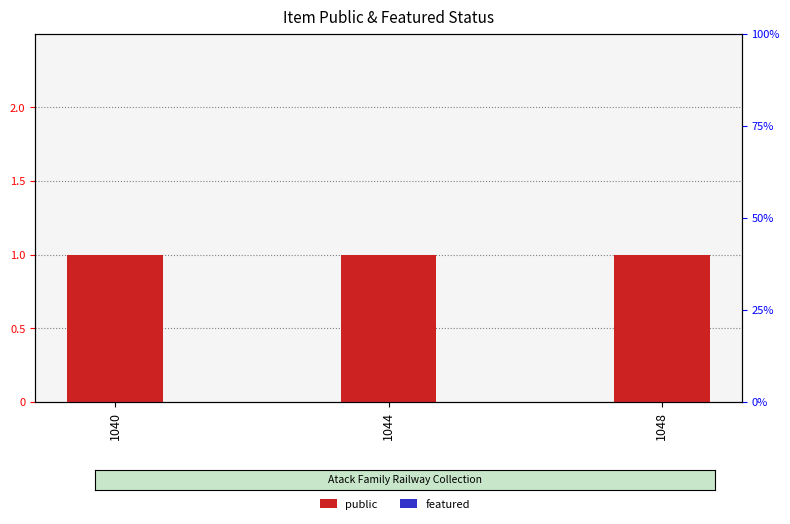

Reading left to right, transcribe all the data shown in this chart.

public: 1040=1	1044=1	1048=1
featured: 1040=0	1044=0	1048=0